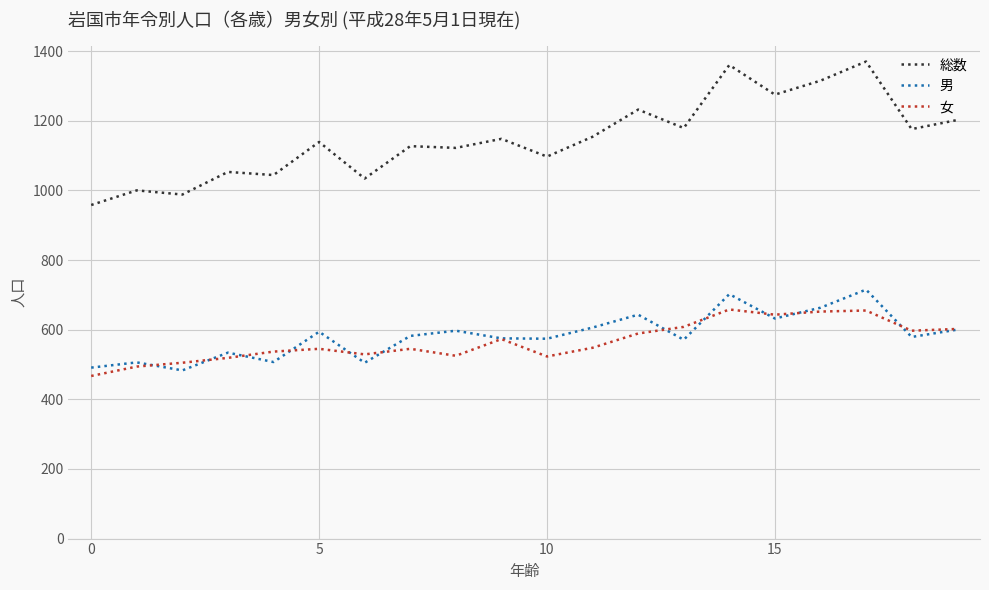

How many lines are shown in the chart?

3